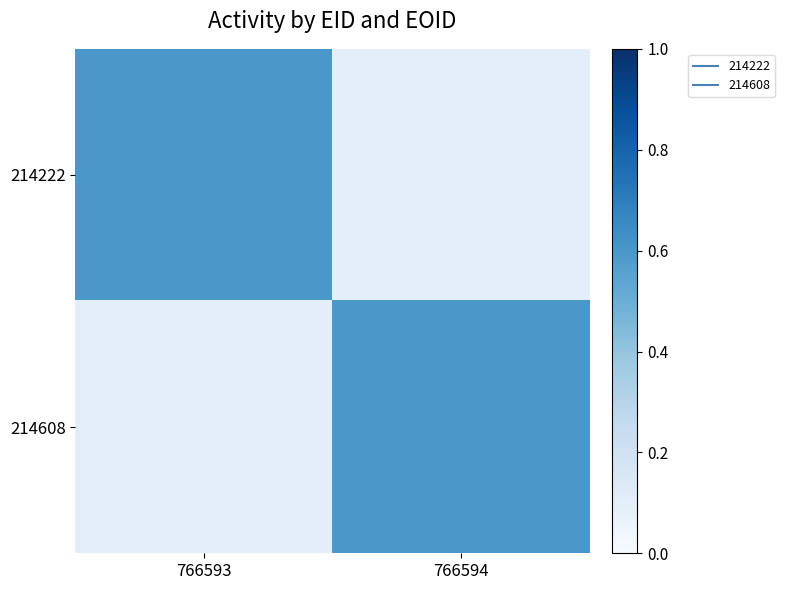

Count the number of categories in the chart.

2